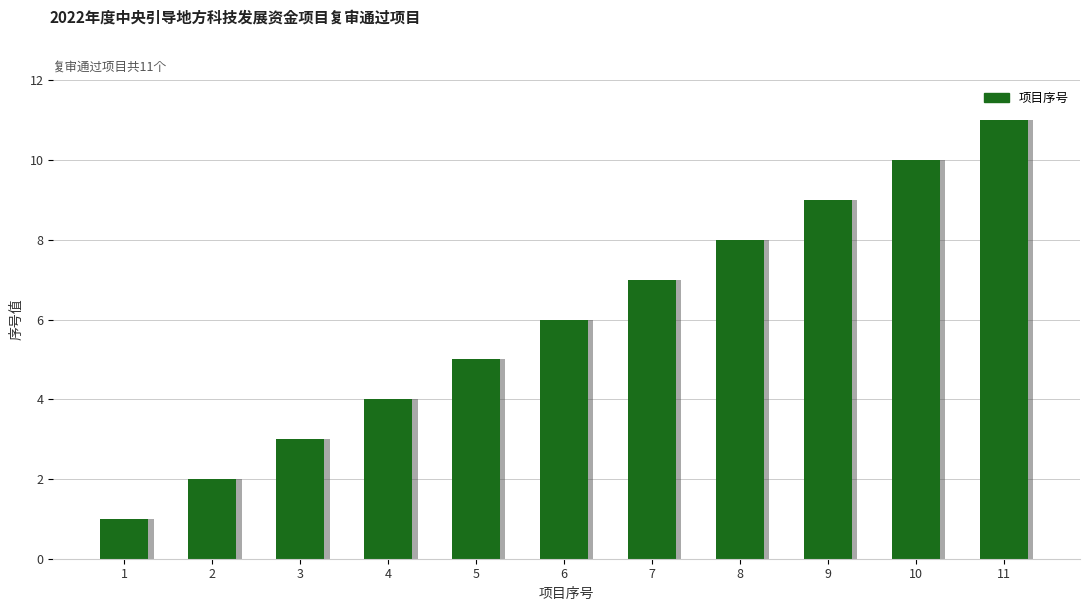

Does the chart contain any negative values?

No